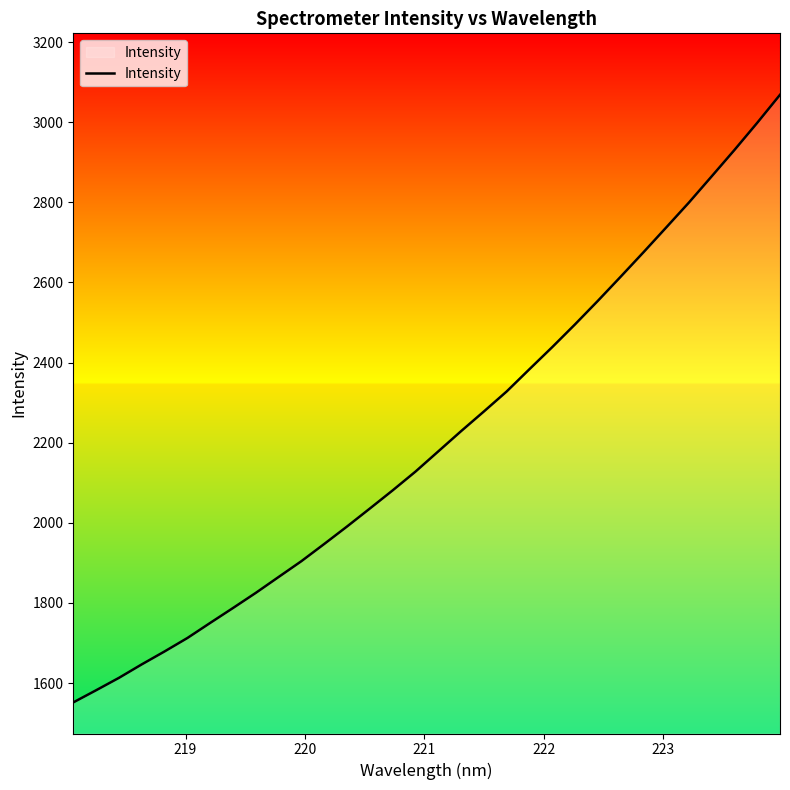

What is the maximum value shown in the chart?

3068.5